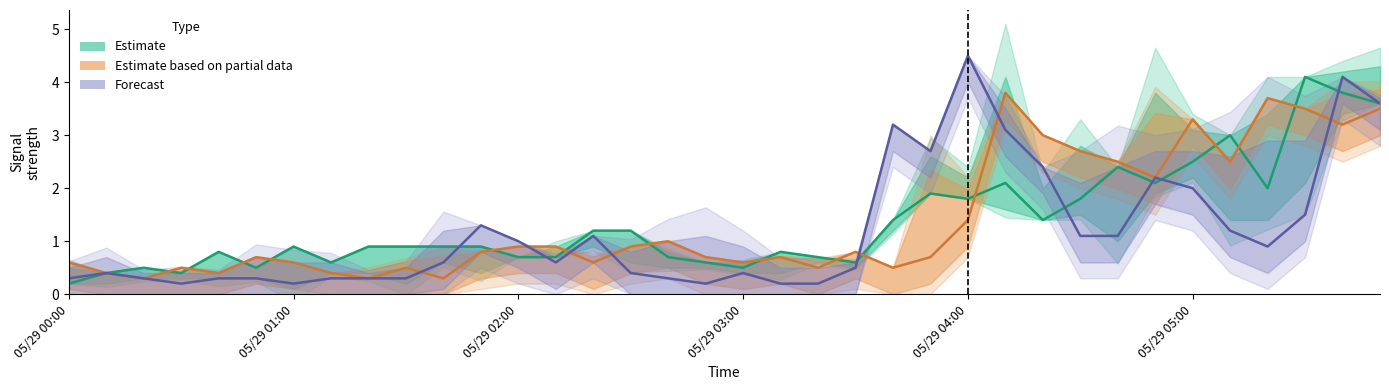

What is the smallest value displayed?

0.2